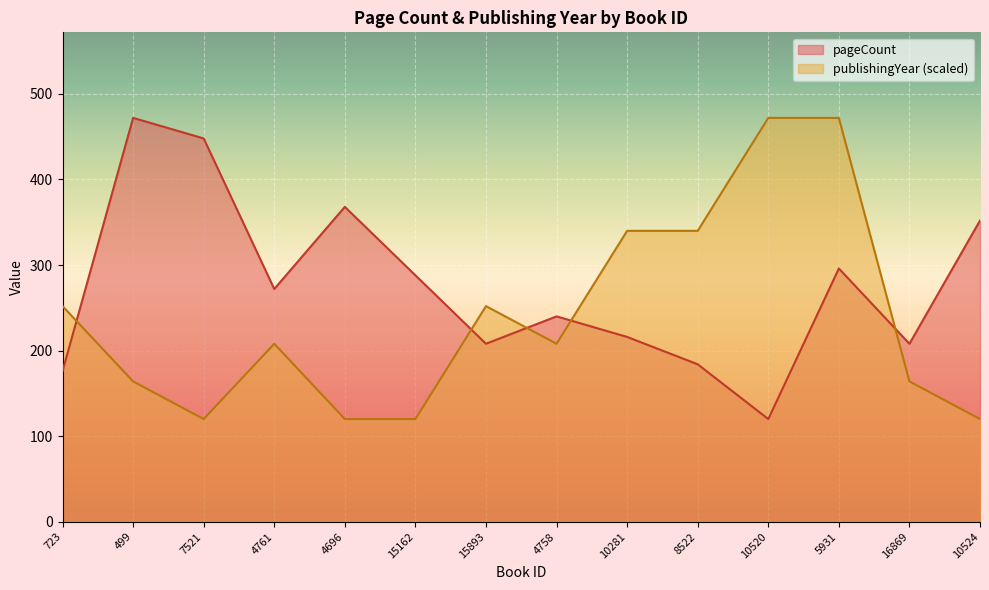

What is the approximate value of publishingYear at 10281, to the nearest 10?

340